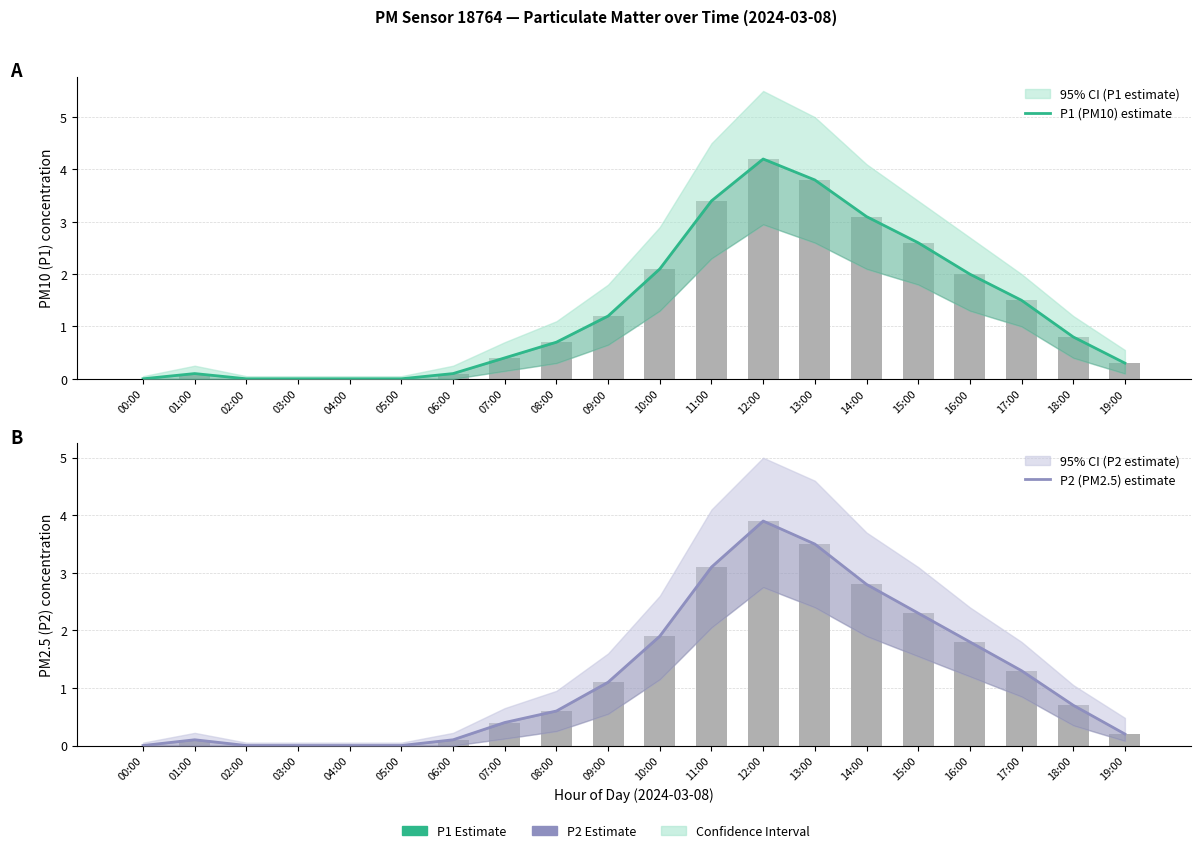

What is the sum of the P2 (PM2.5) estimate values at 19:00 and 09:00?

1.3